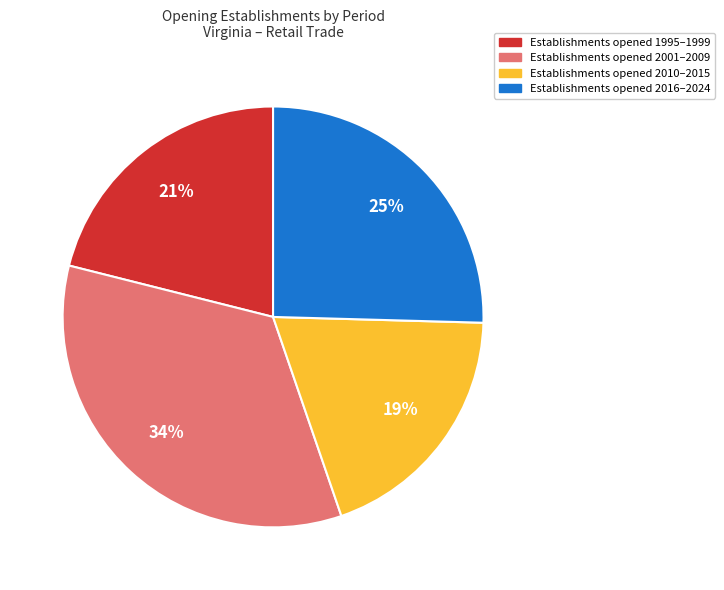

Which slice is the smallest?

Establishments opened 2010–2015